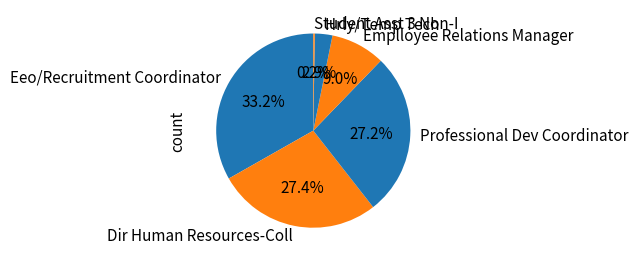

Which slice is the largest?

Eeo/Recruitment Coordinator